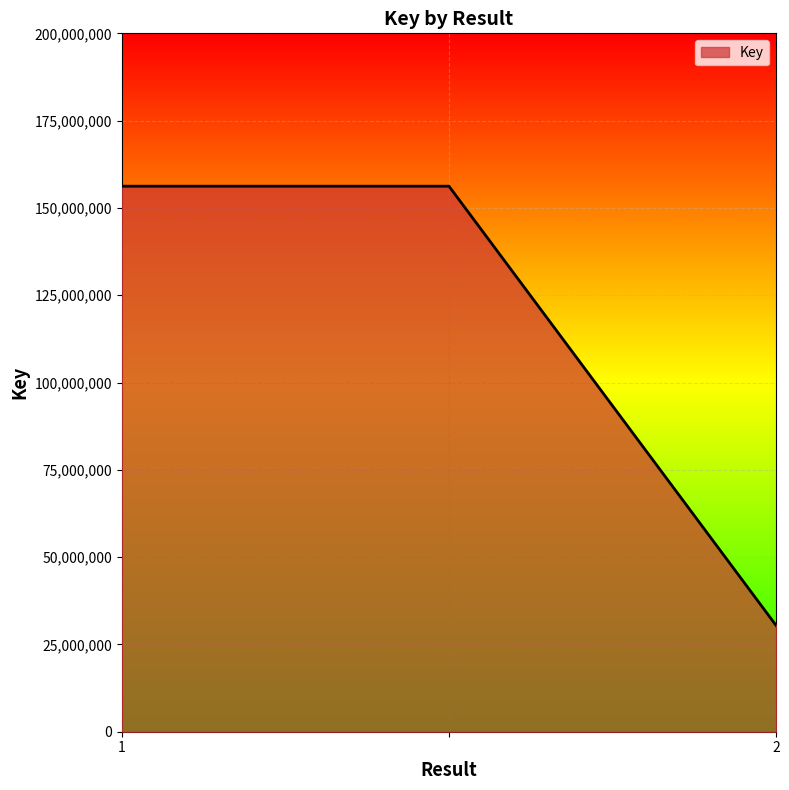

What is the sum of all values?

342880051